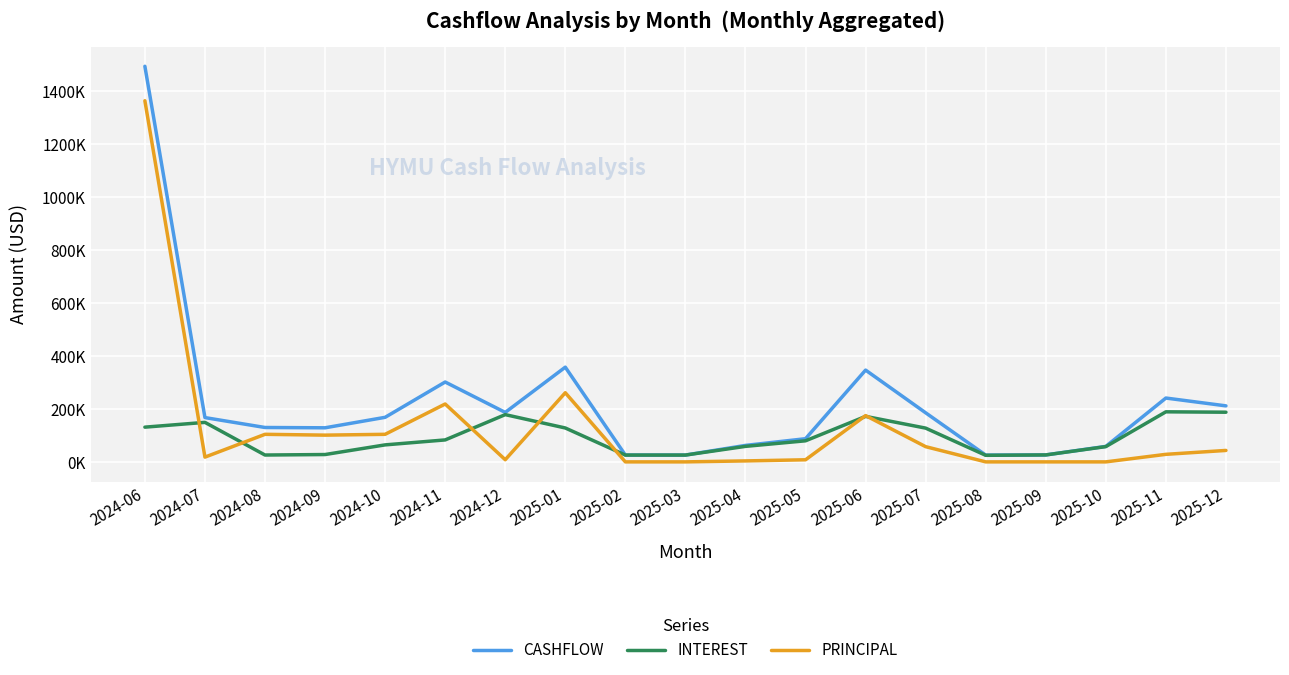

Rank the series by their maximum value, from lowest to highest.

INTEREST, PRINCIPAL, CASHFLOW